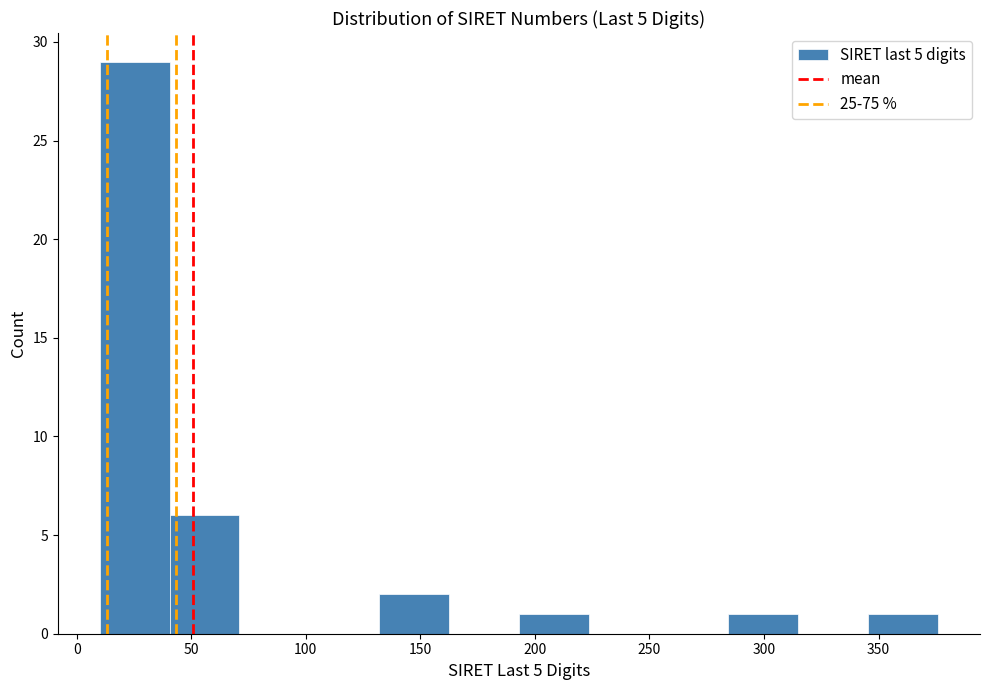

What is the height of the bar covering 284.5 to 315.0 on the x-axis? Neither the bar edges nor the heights are printed on the chart, so give them approximately, as read against the axes.

1